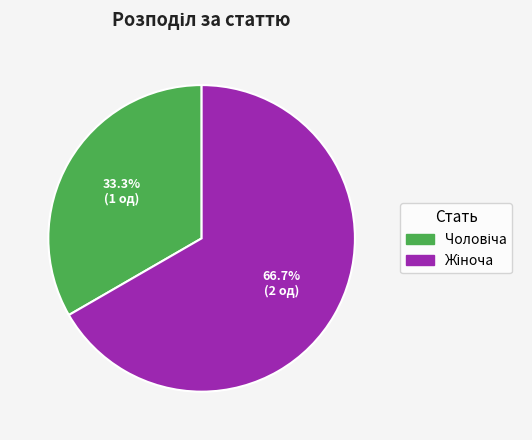

Is there any slice that represents more than half of the pie?

Yes